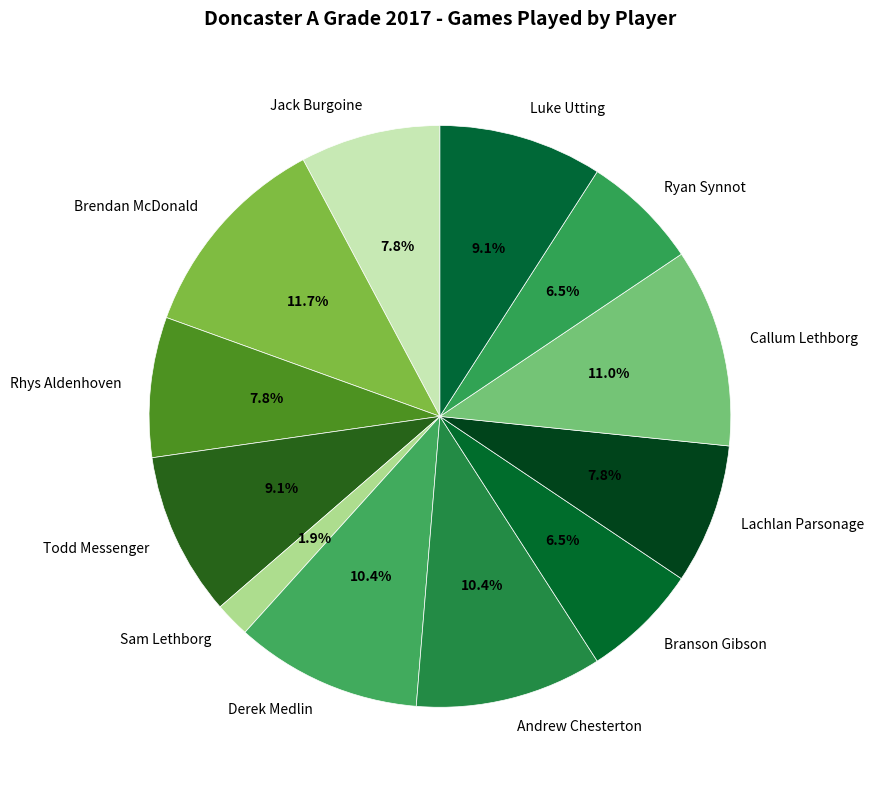

Does any single category account for the majority?

No